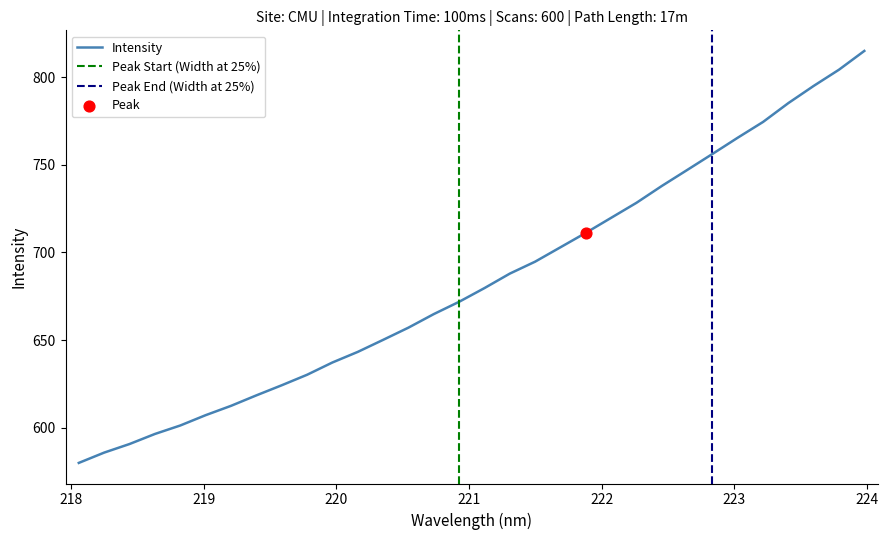

Between 220.7354 and 221.6902, which is larger?

221.6902